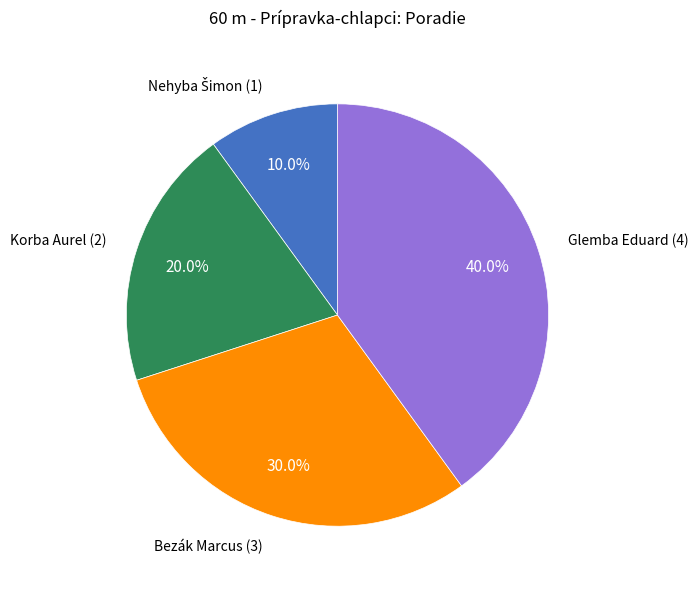

What percentage is the Korba Aurel slice, to the nearest percent?

20%